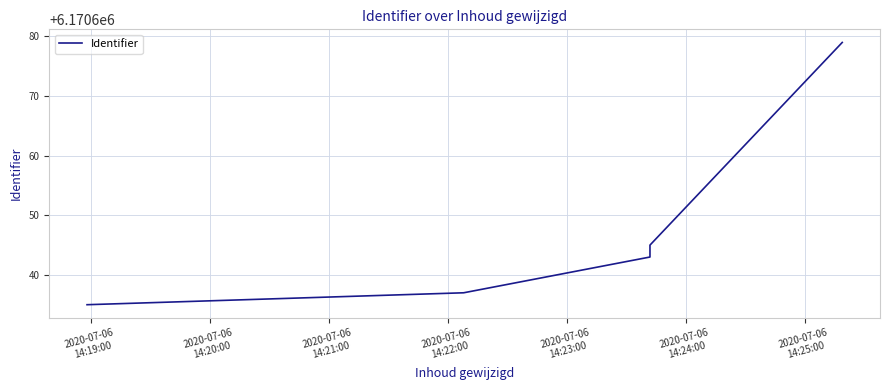

What is the ratio of the value at 2020-07-06
14:20:00 to the value at 2020-07-06
14:23:00?

1.0